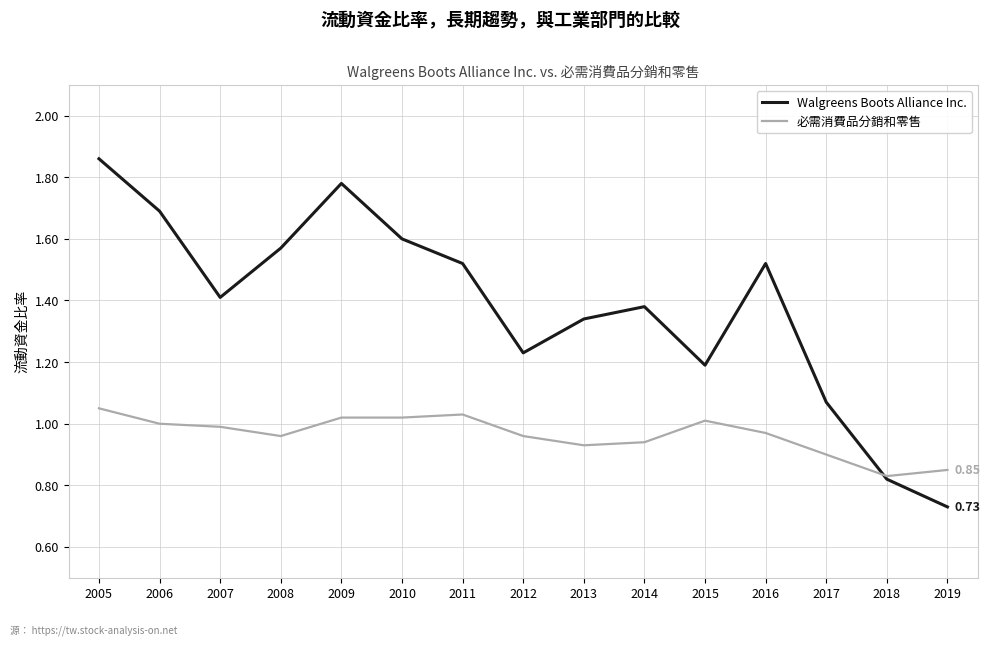

Which series has the largest total across all categories?

Walgreens Boots Alliance Inc.